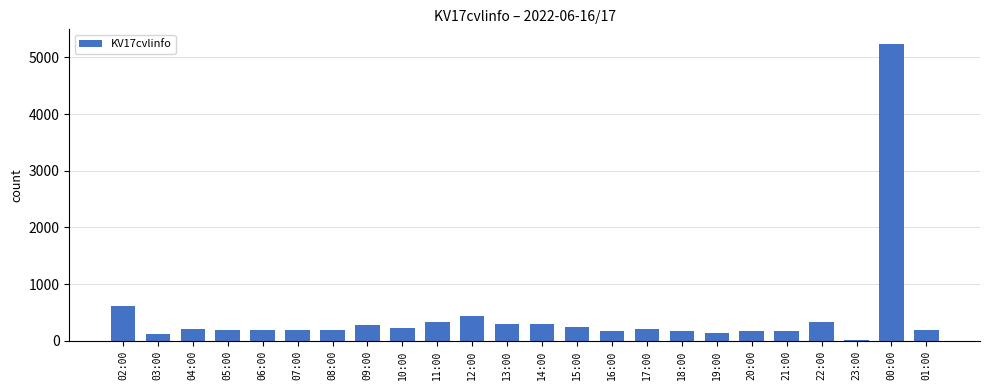

How many data points are less than 204?

12